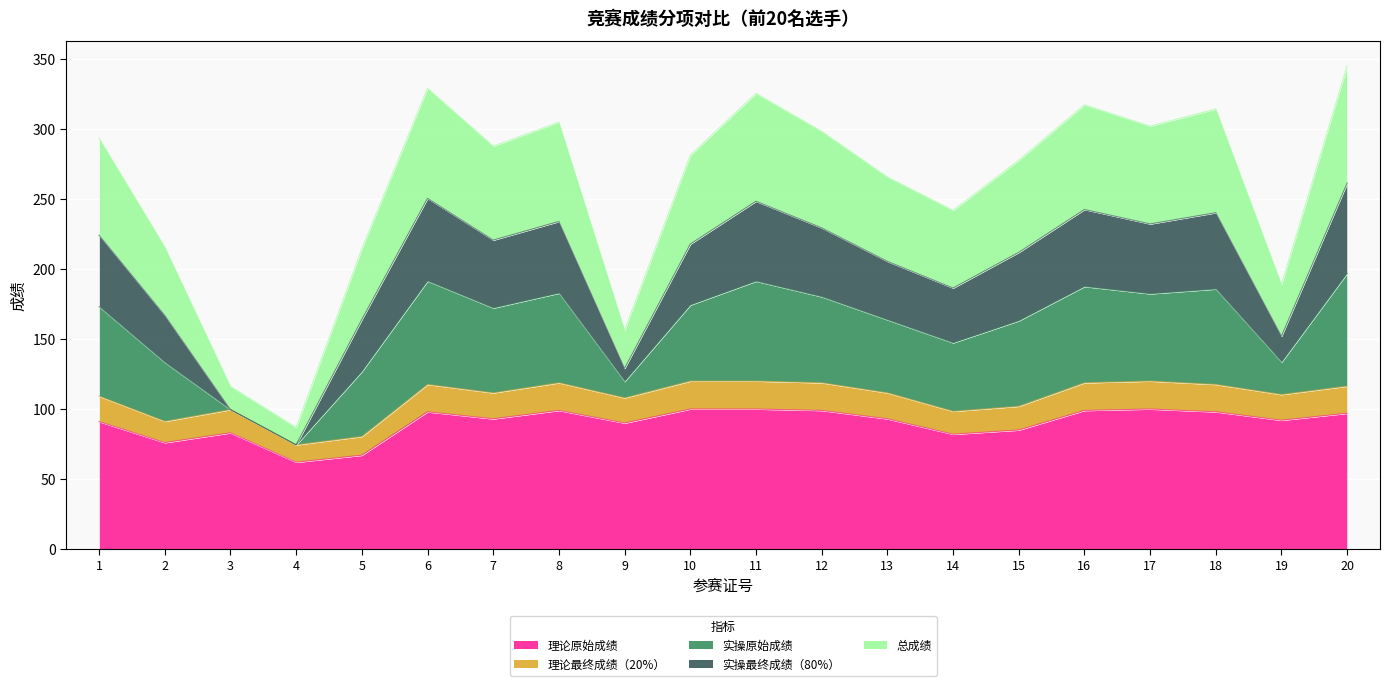

True or false: 实操最终成绩（80%） has a value of 108.7 at 1.

False